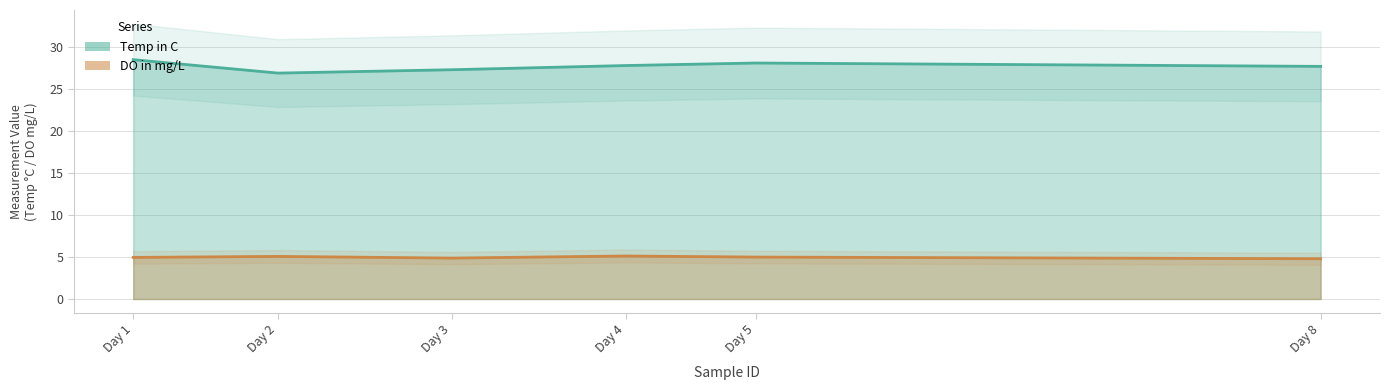

Where does the Temp in C line series first go above 27?

Day 1